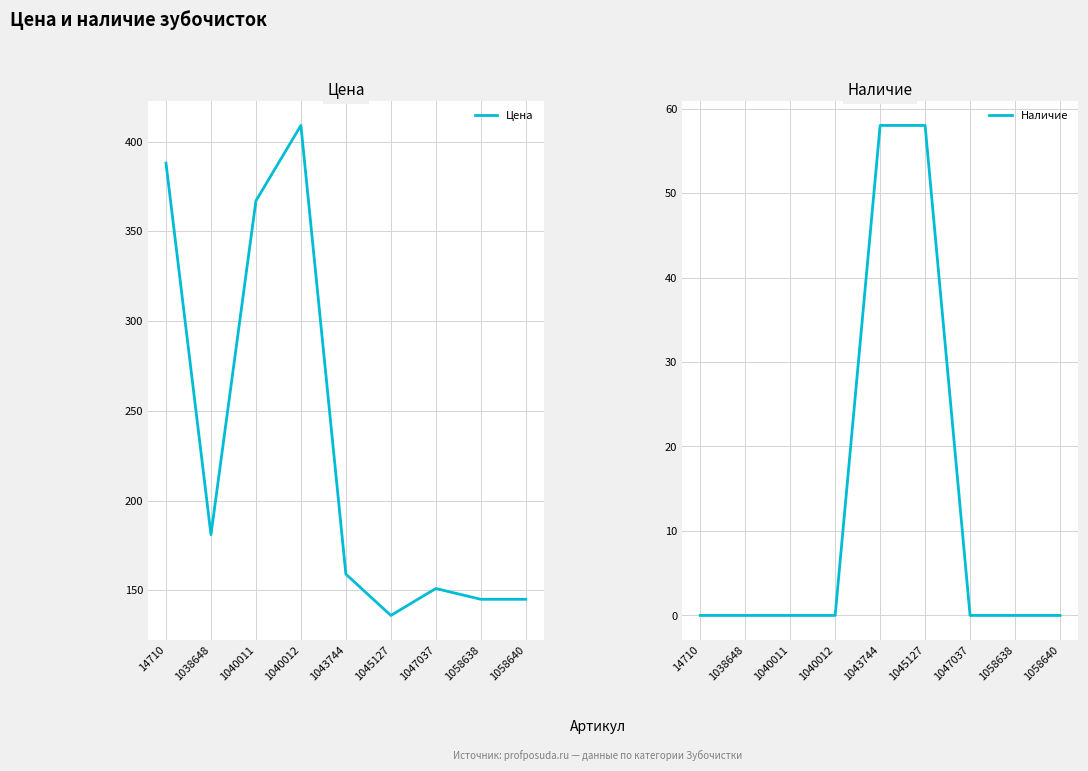

What is the difference between the Цена values at 1047037 and 1043744?

8